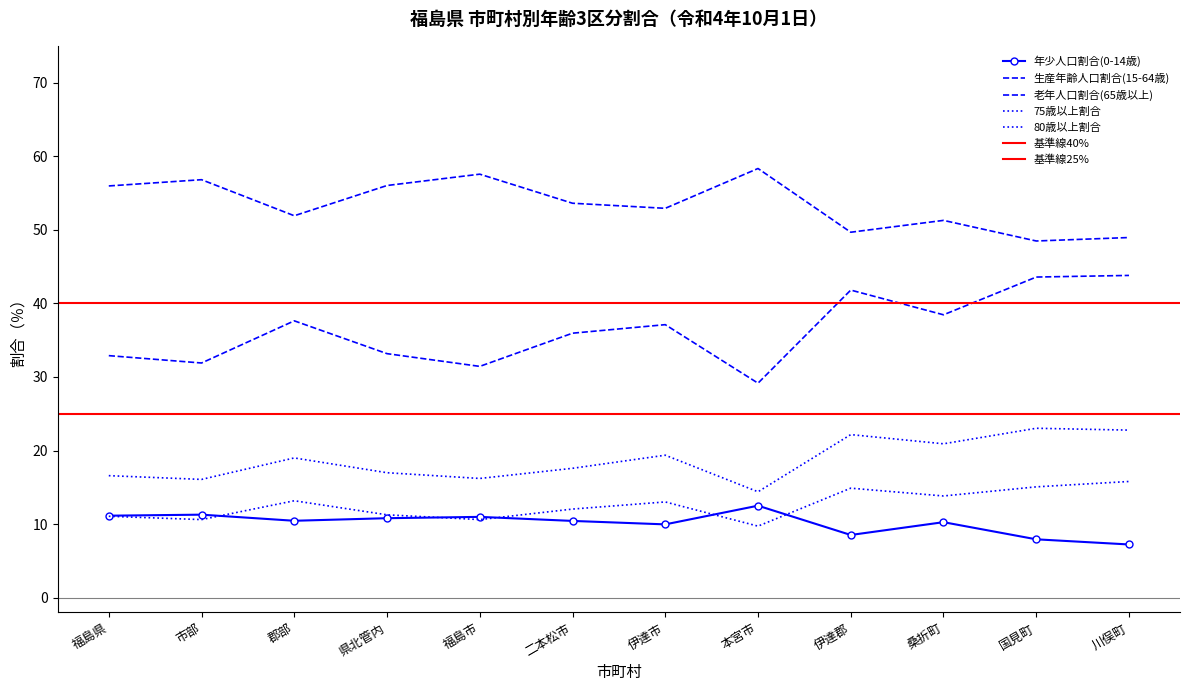

Which has a higher value, 国見町 or 県北管内?

県北管内